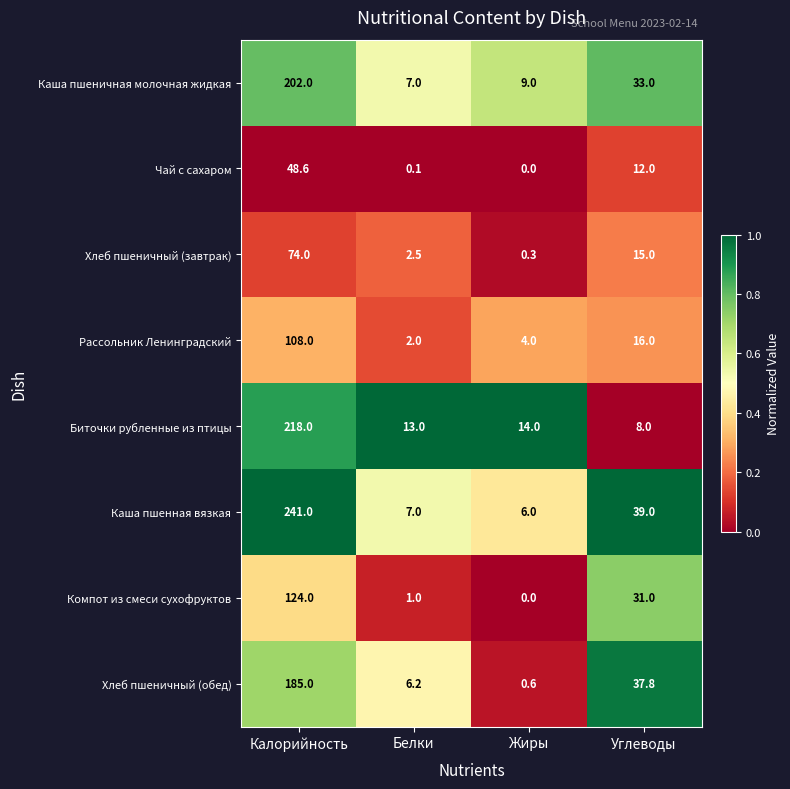

List the labels in order of Хлеб пшеничный (обед) value, smallest first.

Жиры, Белки, Углеводы, Калорийность